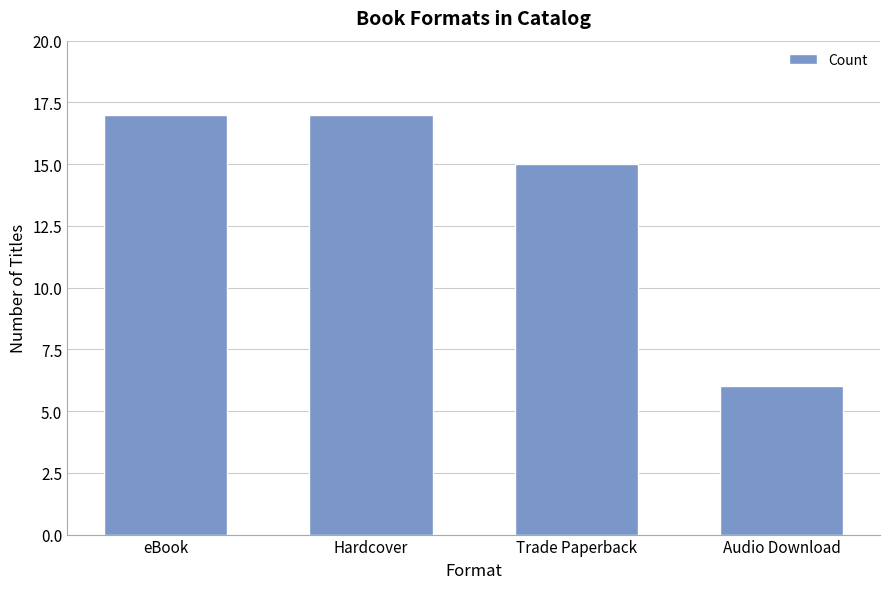

What is the sum of the values at Audio Download and Trade Paperback?

21